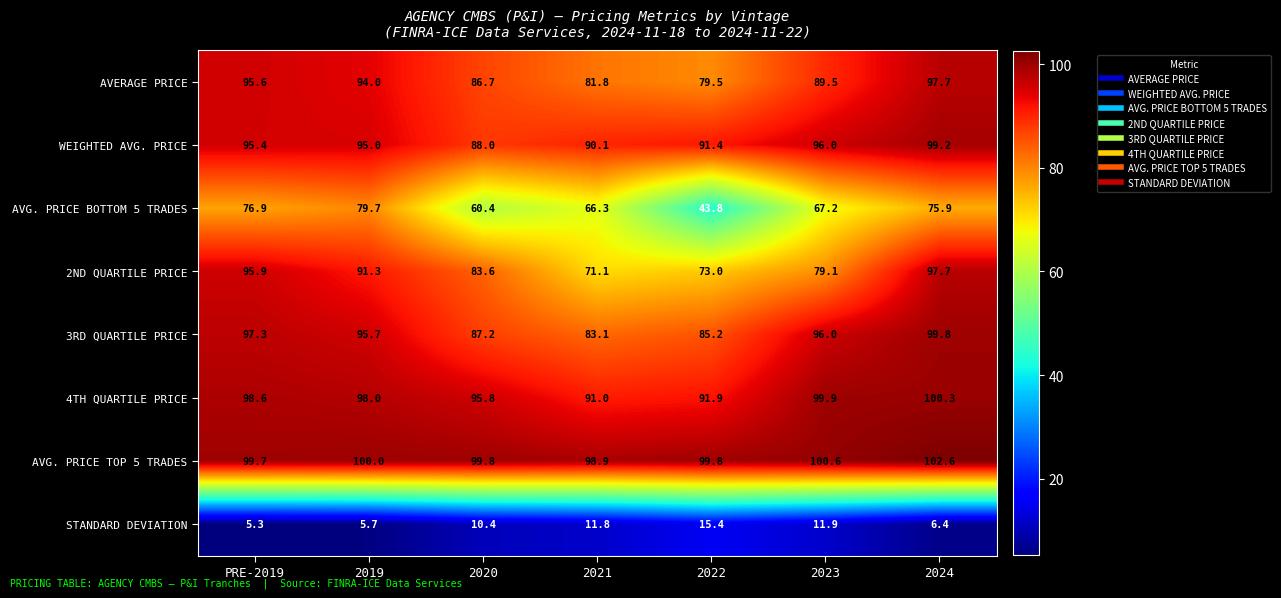

At which category is the sum across all series the highest?

2024